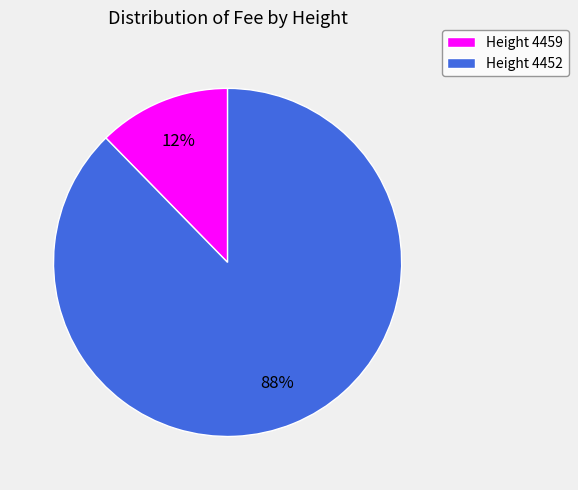

The Height 4452 slice represents 78% of the pie. True or false?

False